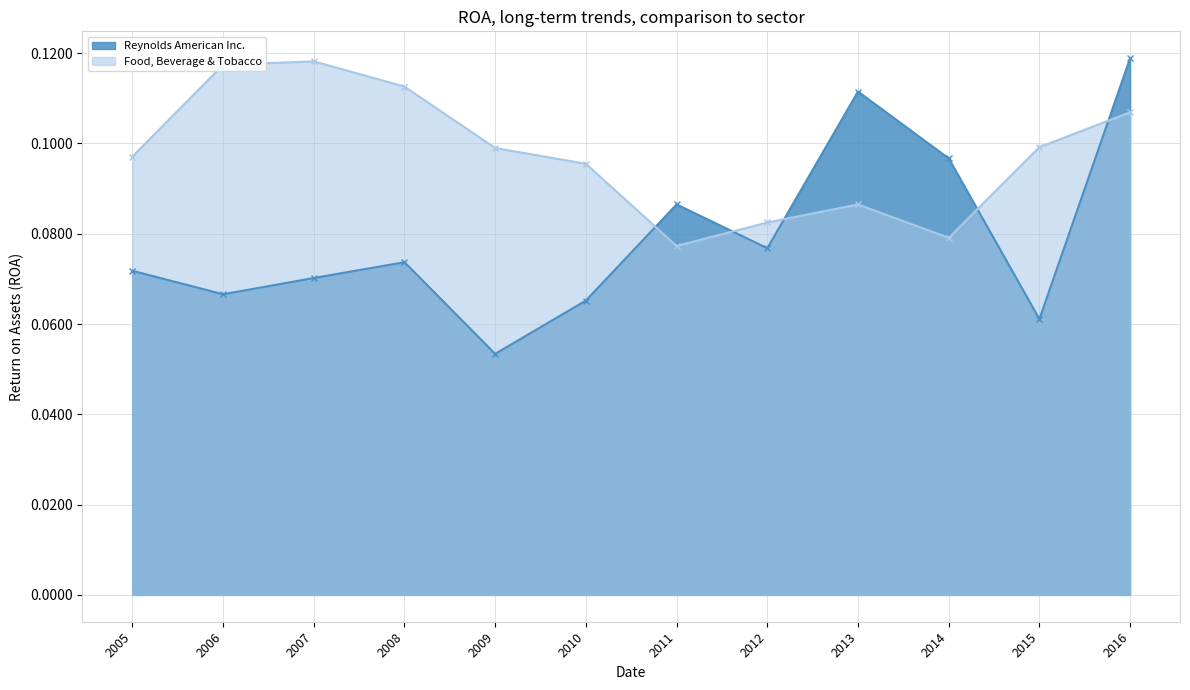

How many intersections are there between Reynolds American Inc. and Food, Beverage & Tobacco?

5